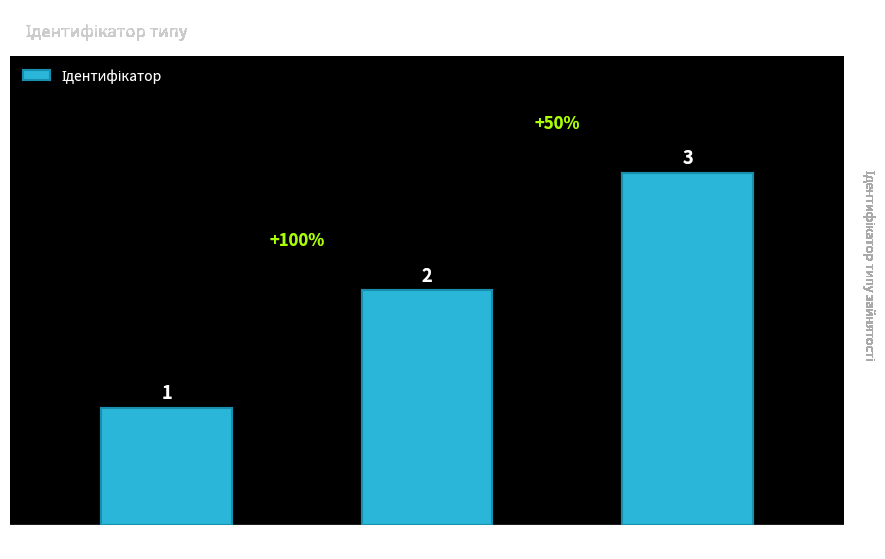

Reading left to right, what are all the values shown in this chart?

1	2	3